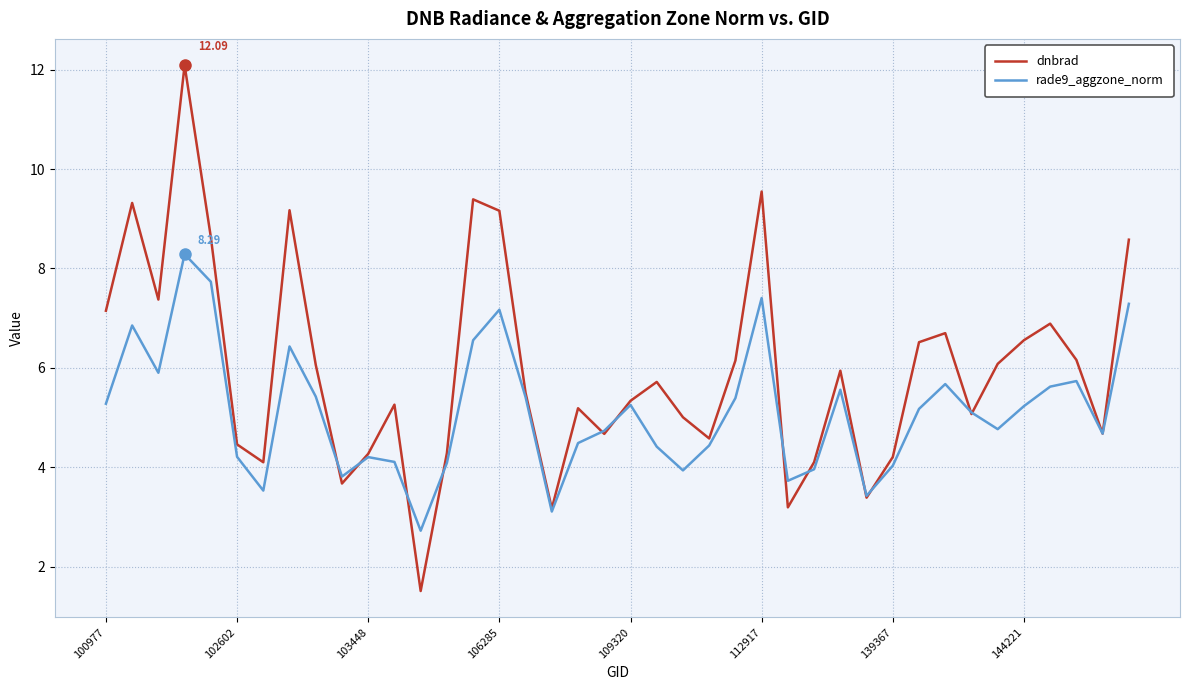

Does the chart display data point markers on the line(s)?

No